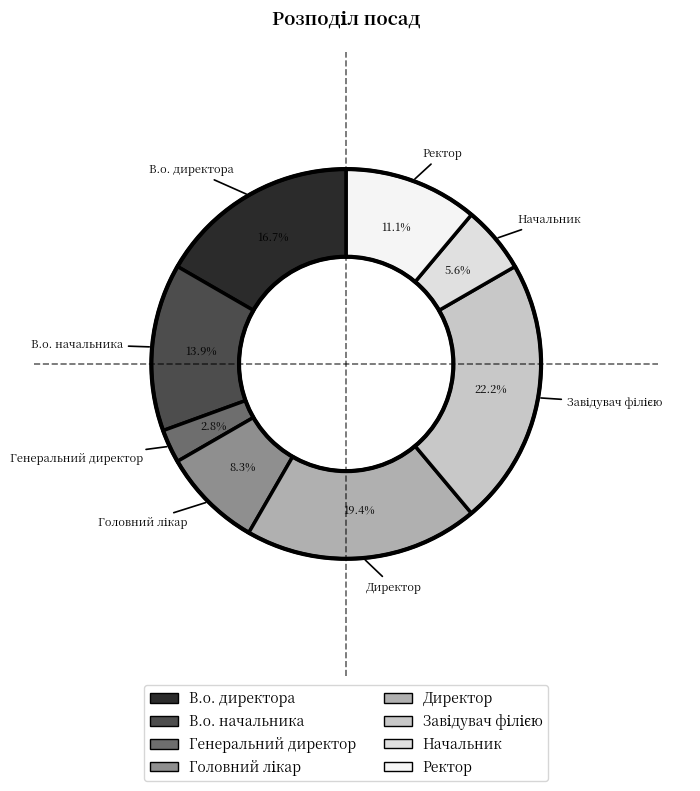

To the nearest percent, what percentage of the pie is Начальник?

6%